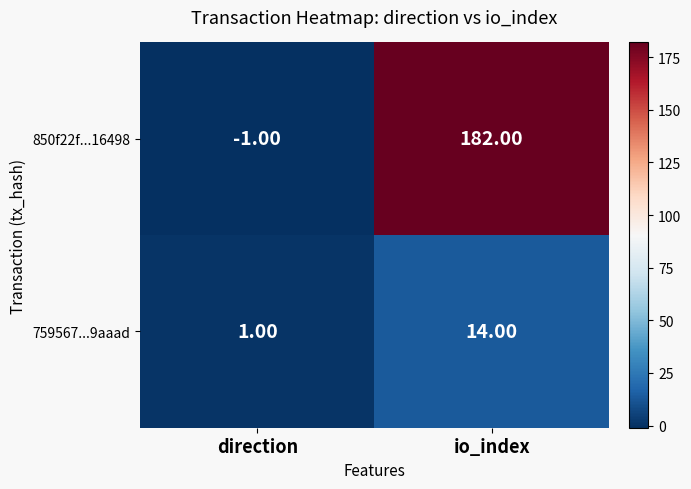

Between direction and io_index, which series saw the biggest shift?

850f22f...16498